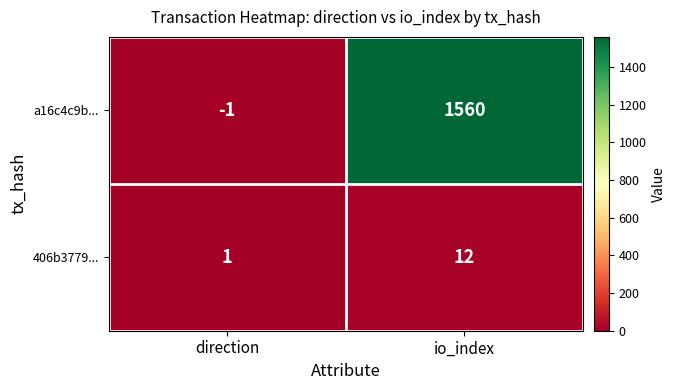

How many negative values does the a16c4c9b... series have?

1